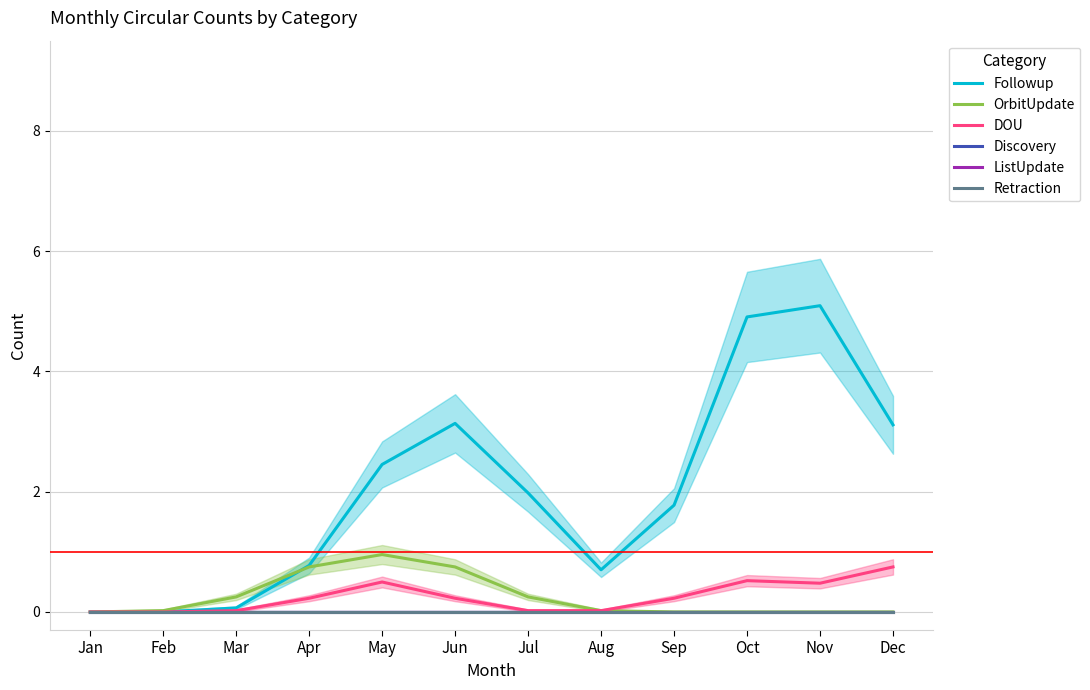

What is the sum of all OrbitUpdate values?

3.0